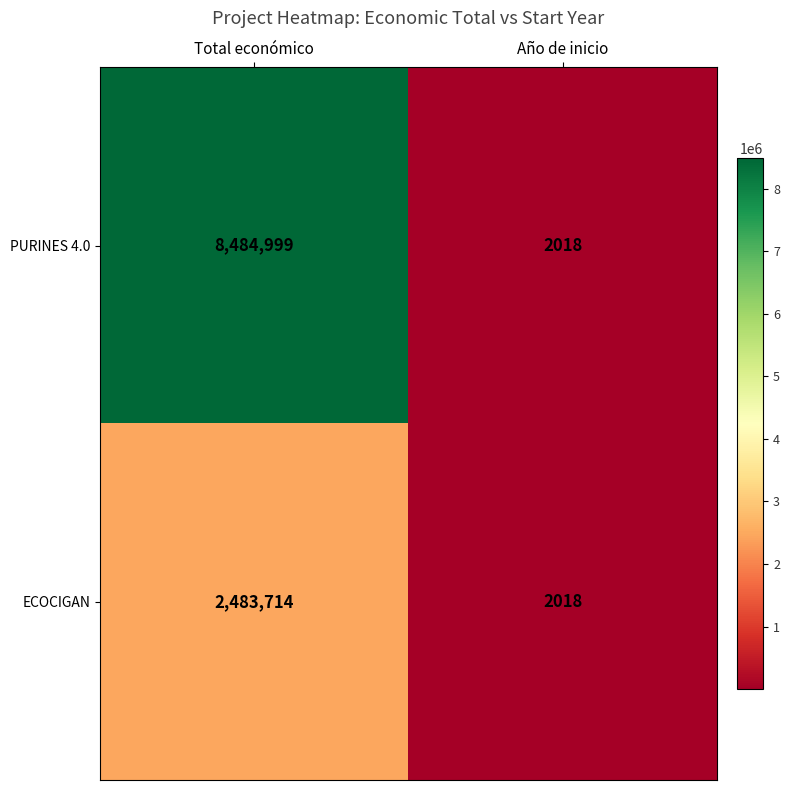

Reading left to right, list all the values displayed in this chart.

PURINES 4.0: Total económico=8484999	Año de inicio=2018
ECOCIGAN: Total económico=2483714	Año de inicio=2018